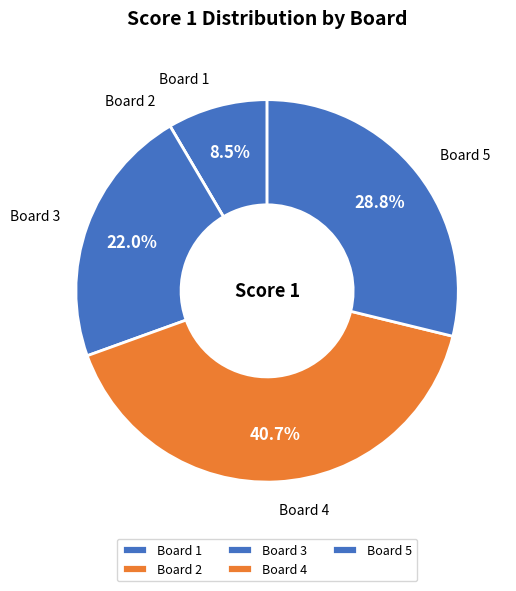

What is the smallest slice in the pie chart?

2